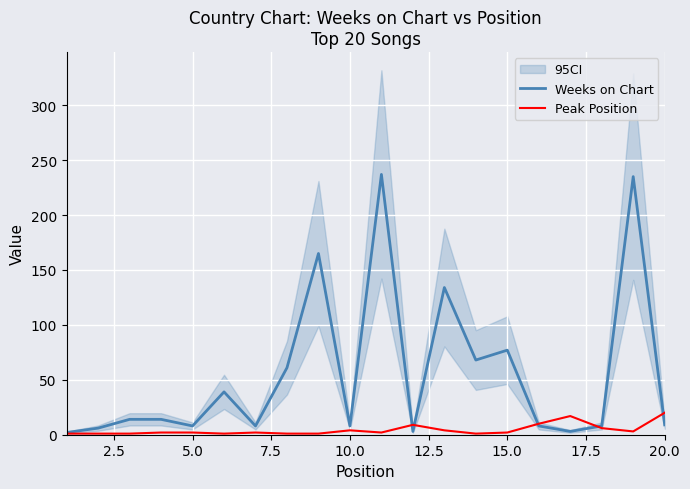

Reading left to right, what are all the values shown in this chart?

Weeks on Chart: 2	6	14	14	8	39	8	61	165	8	237	3	134	68	77	8	3	8	235	9
Peak Position: 1	1	1	2	2	1	2	1	1	4	2	9	4	1	2	10	17	6	3	20